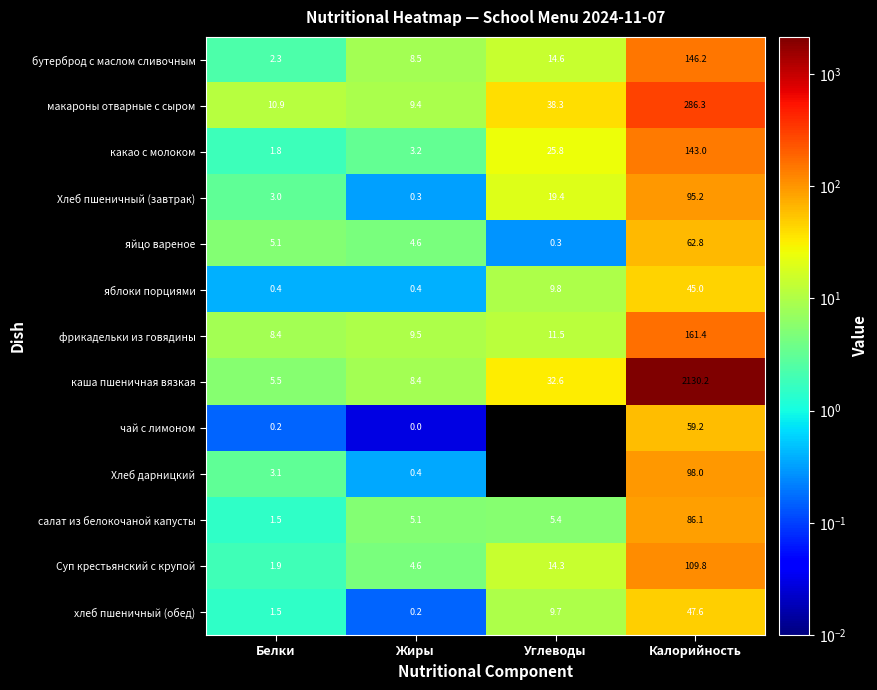

True or false: Суп крестьянский с крупой has a value of 14.3 at Углеводы.

True